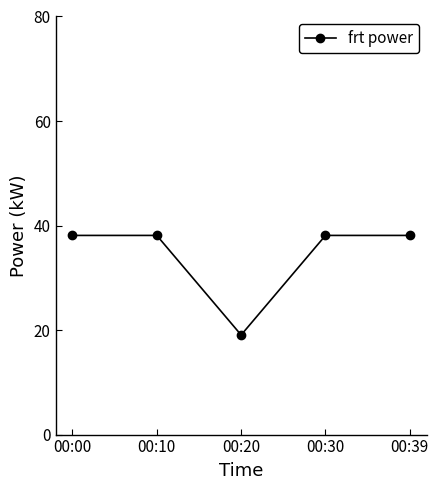

Reading left to right, transcribe all the data shown in this chart.

38.1	38.1	19.1	38.1	38.1